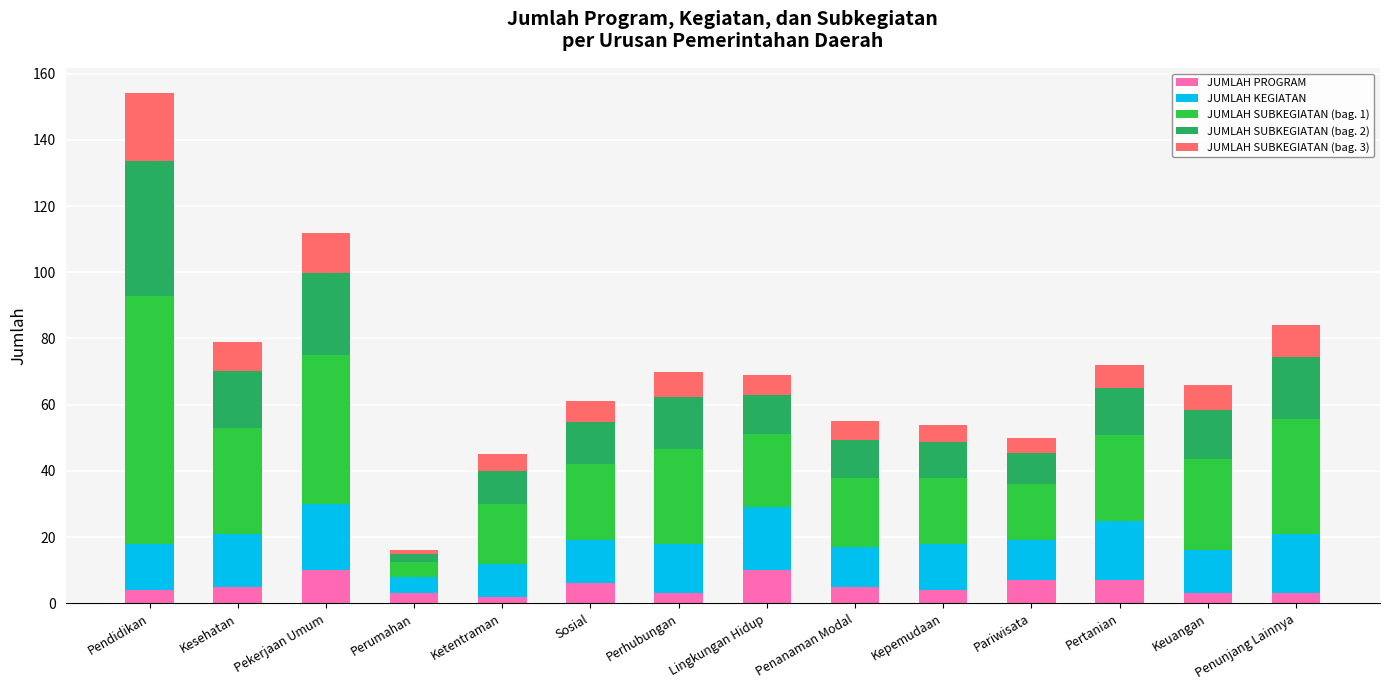

At which category is the sum across all series the highest?

Pendidikan